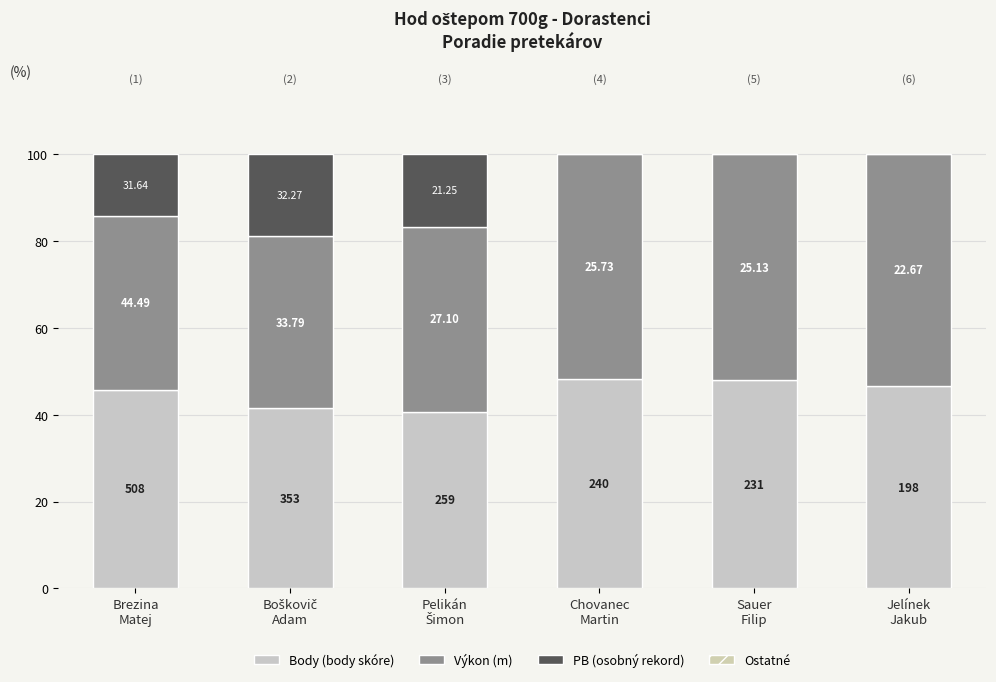

Reading right to left, list all the values displayed in this chart.

Body (body skóre): 46.6	47.9	48.3	40.7	41.4	45.7
Výkon (m): 53.4	52.1	51.7	42.6	39.6	40.0
PB (osobný rekord): 0.0	0.0	0.0	16.7	18.9	14.2
Ostatné: 0.0	0.0	0.0	0.0	0.0	0.0